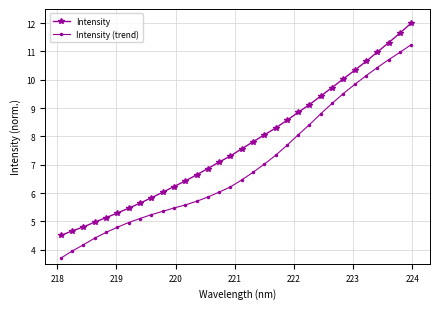

What is the highest value of the Intensity (trend) series?

11.2